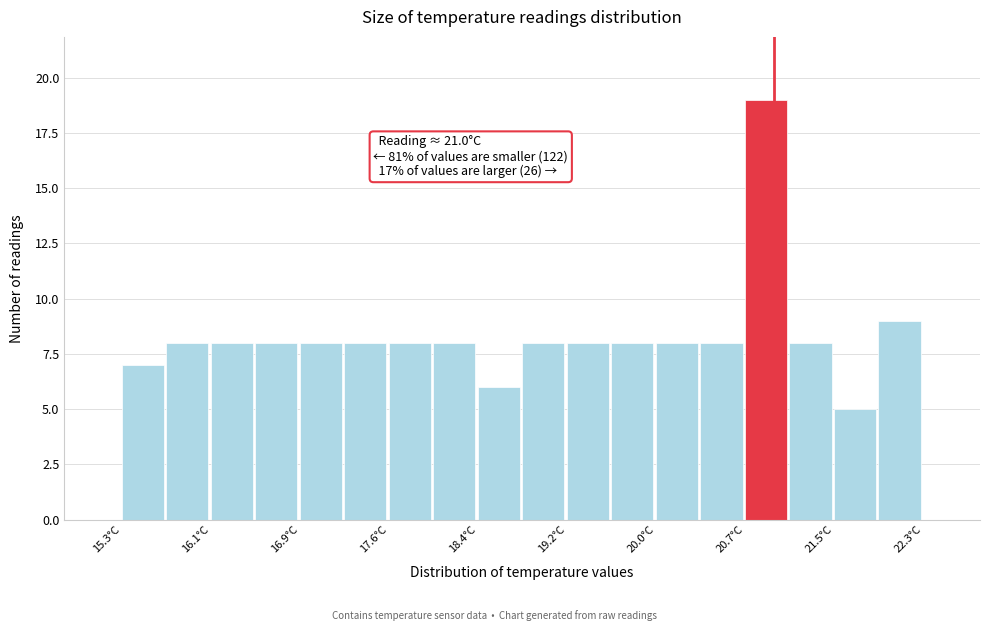

Around what value on the x-axis is the tallest bar? Give the approximate position of its centre, as read against the axis.

20.9